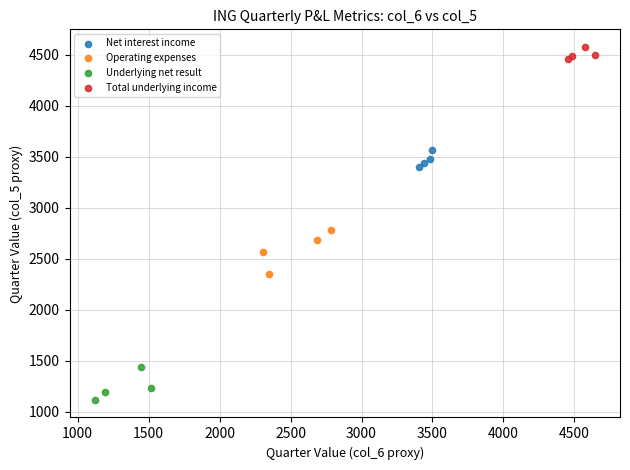

Which series has the widest spread of Y values?

Operating expenses